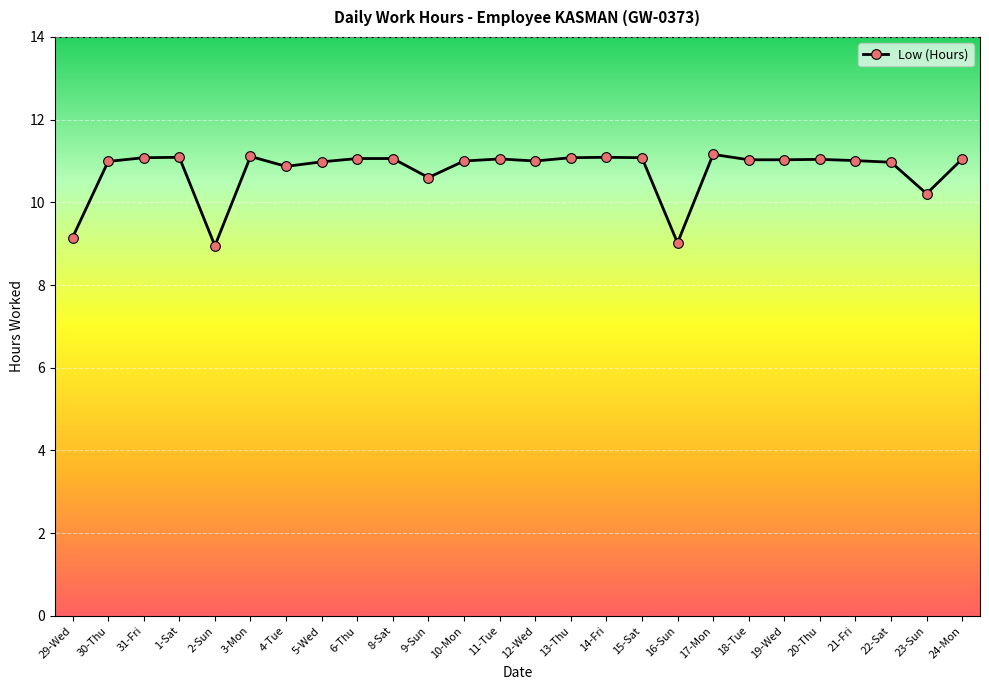

What is the label of the 14th point from the right?

11-Tue